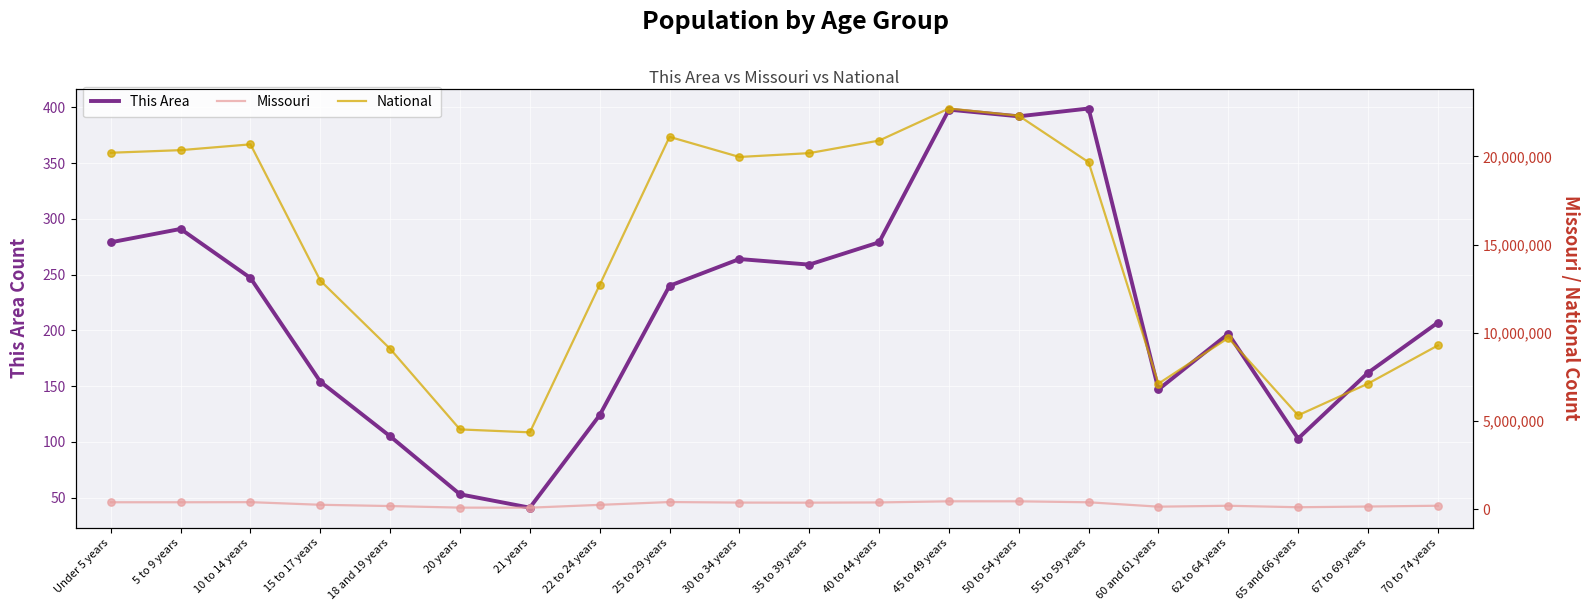

Which series reaches the maximum Y coordinate?

National